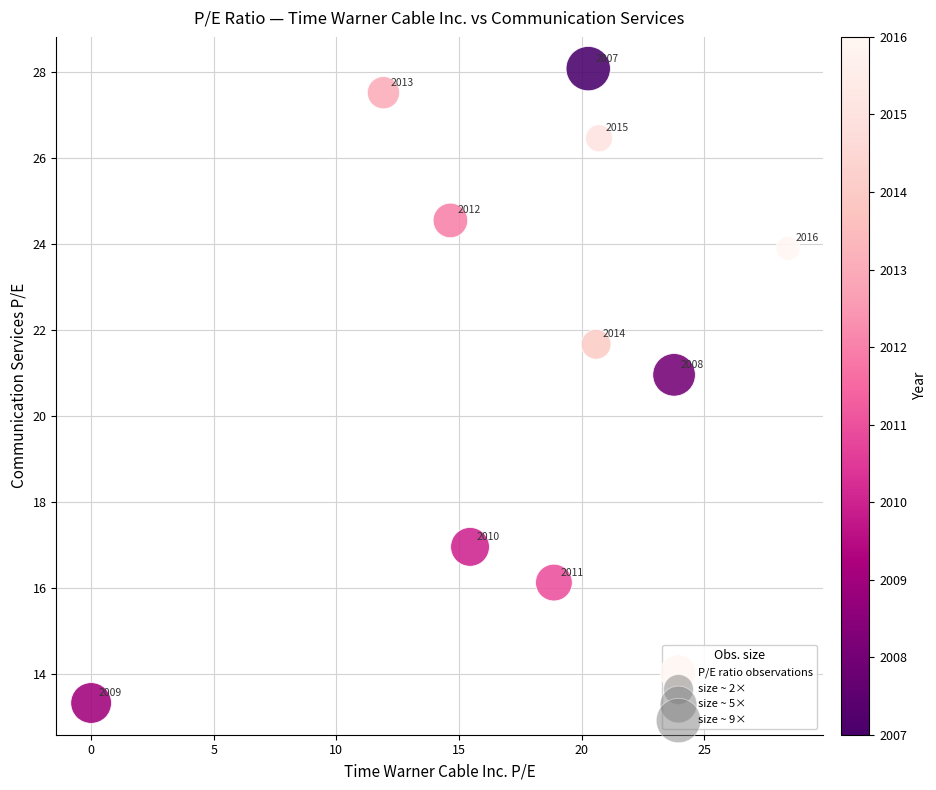

What is the average X value?

17.5